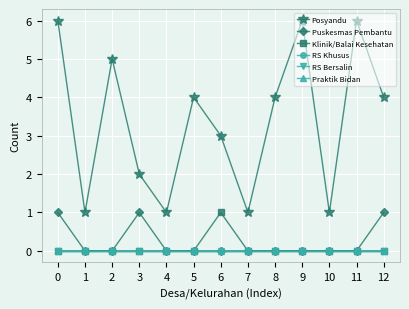

Does the chart have visible grid lines?

Yes